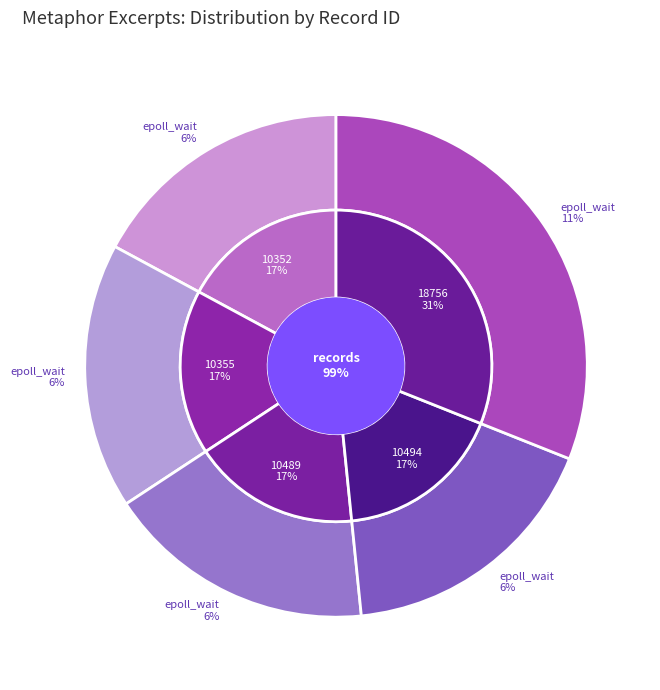

Is it true that 9 is 4% of the pie?

False